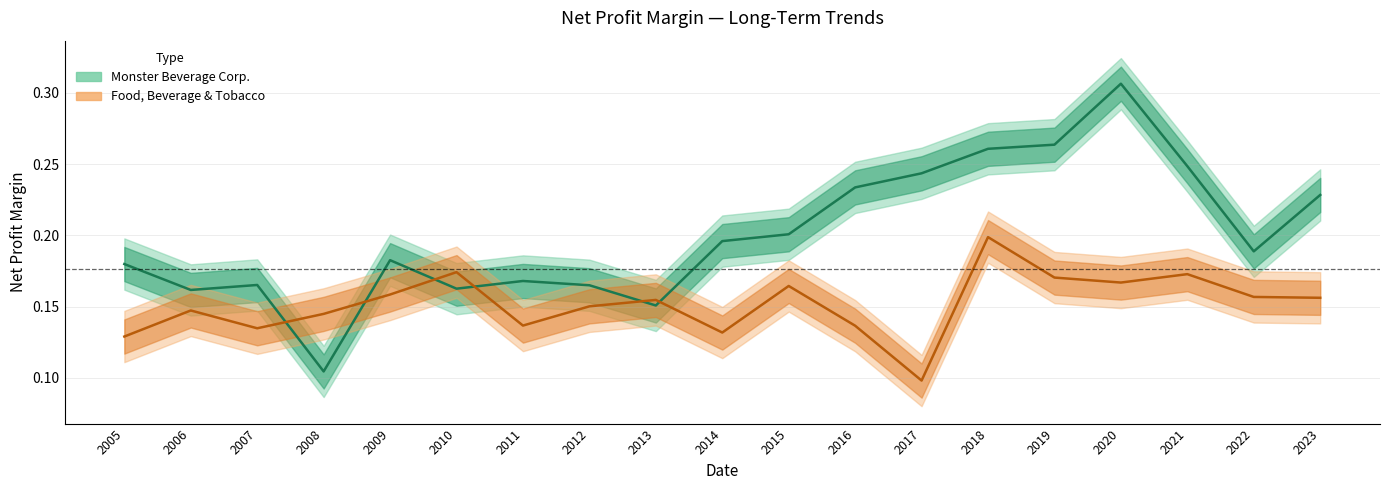

Where is the first local minimum for Food, Beverage & Tobacco?

2007